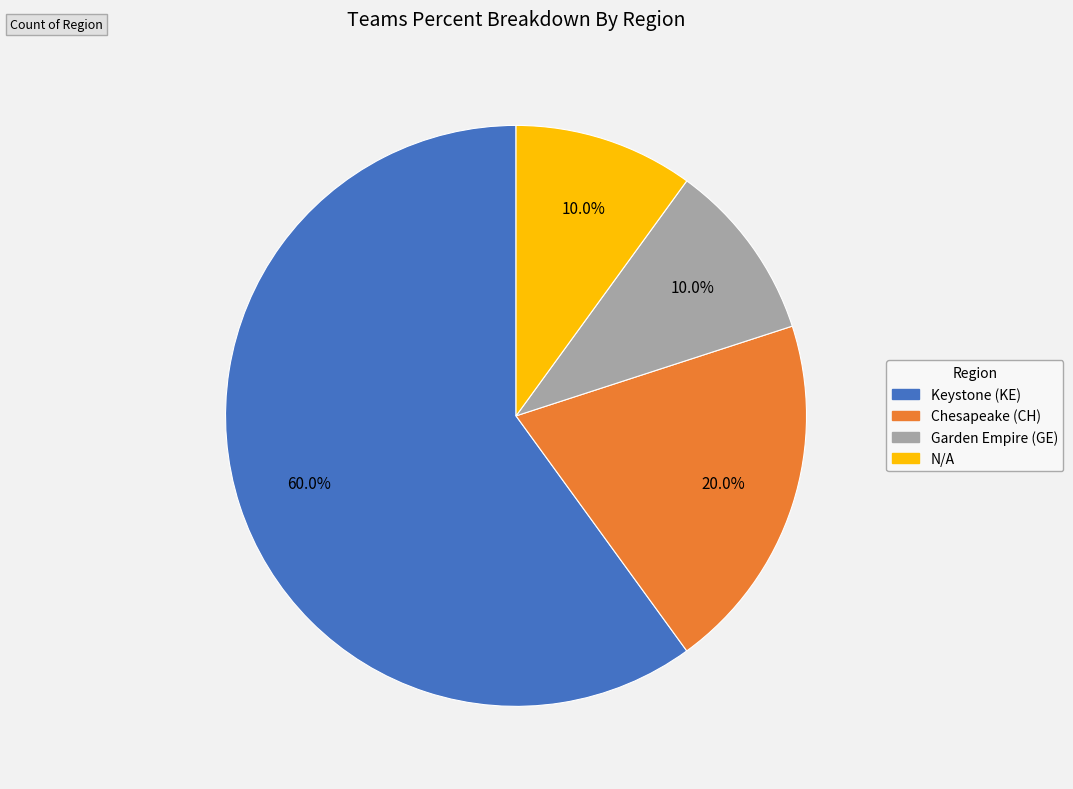

To the nearest percent, what percentage of the pie is Keystone (KE)?

60%